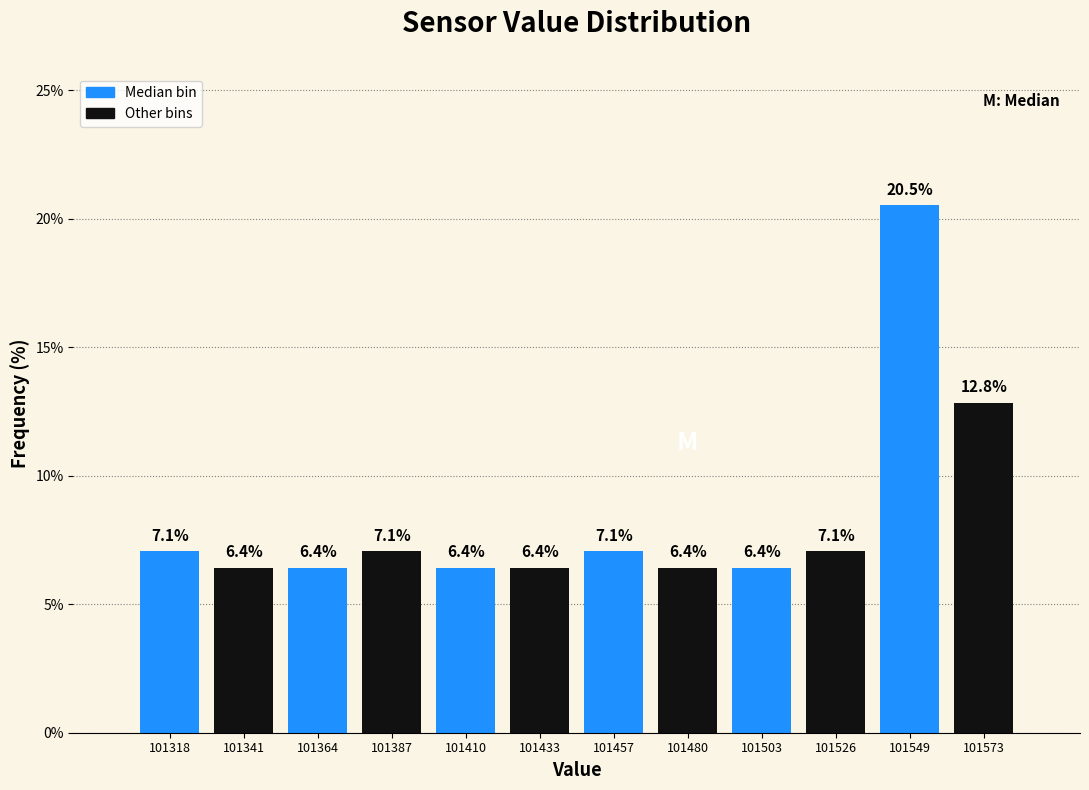

What is the smallest value displayed?

6.4